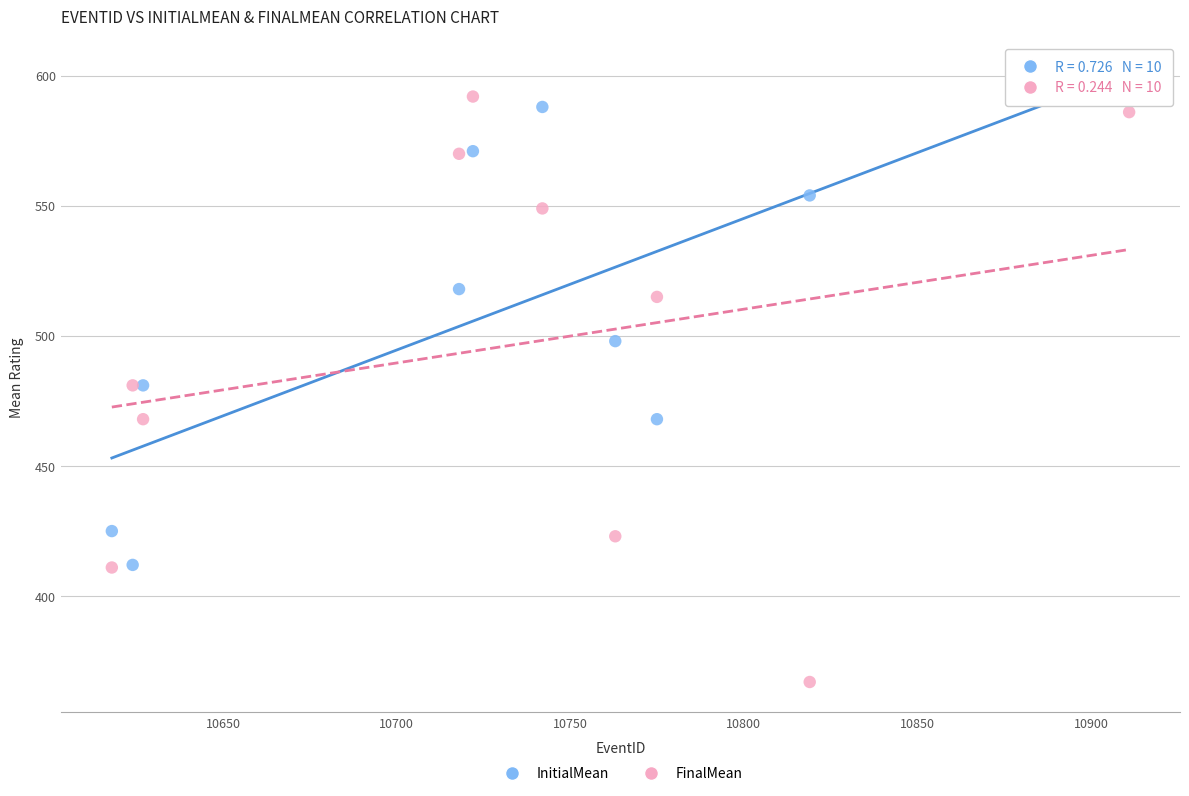

Which series contains the lowest Y value?

FinalMean